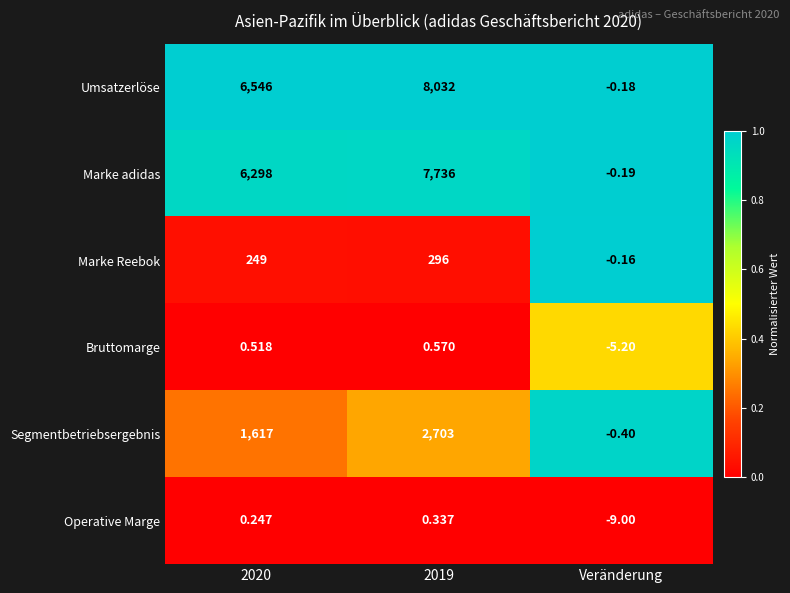

At which label does Marke adidas reach its minimum?

Veränderung